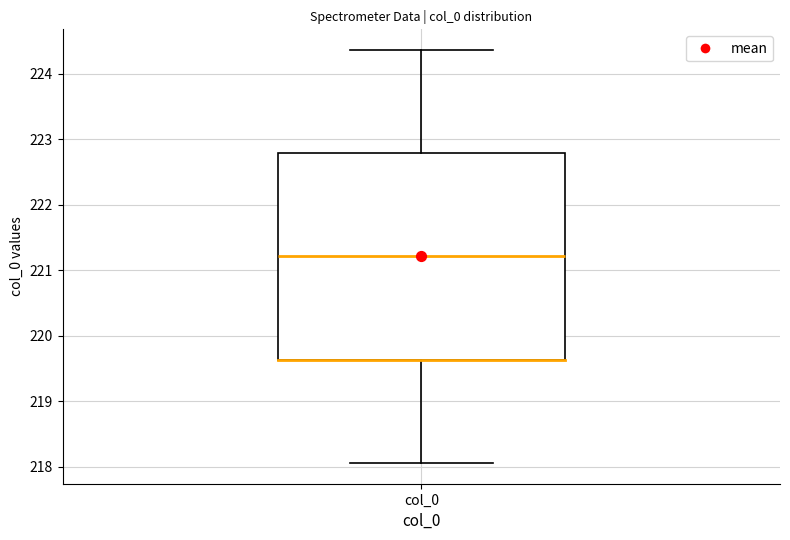

Where is the upper edge of the box for col_0 on the y-axis? The values are not printed on the chart, so give them approximately, as read against the axis.

222.8